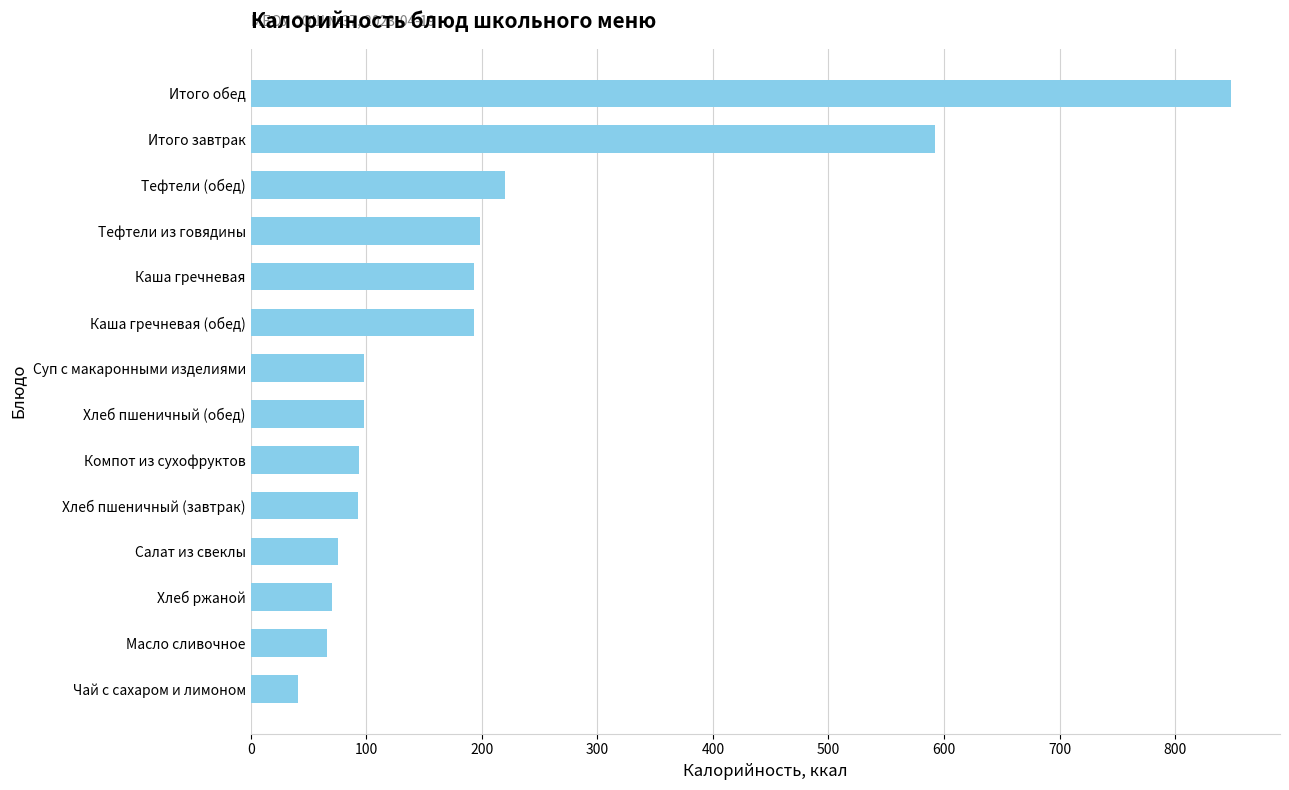

The chart shows a value of 848.3 at Итого обед. True or false?

True